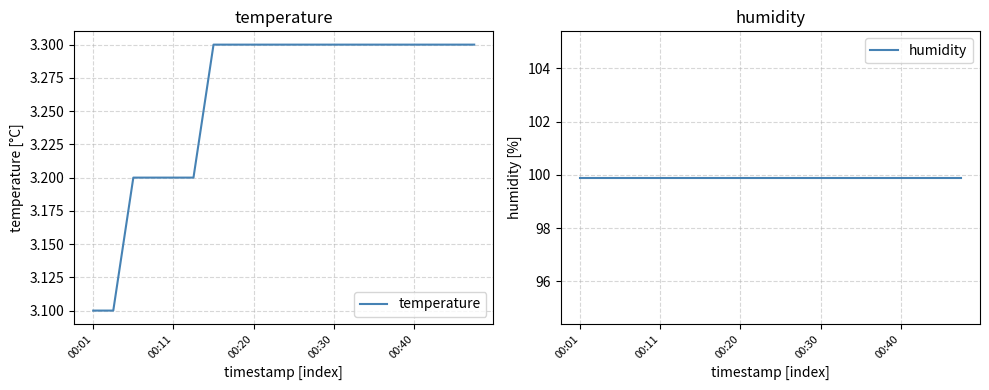

What is the difference between the maximum and minimum values in the temperature series?

0.2